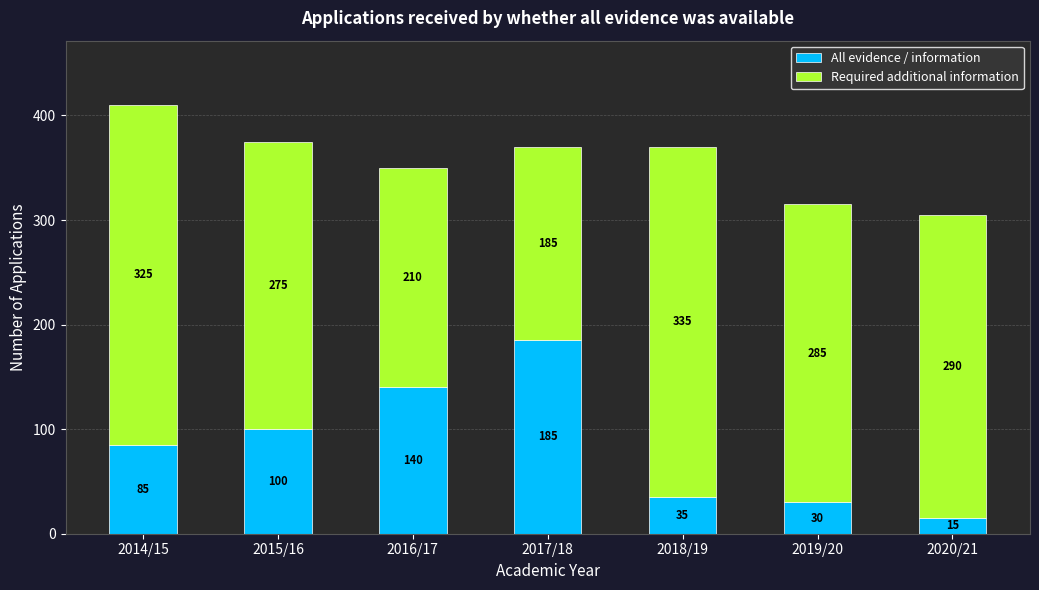

Reading right to left, transcribe the values for All evidence / information.

15	30	35	185	140	100	85